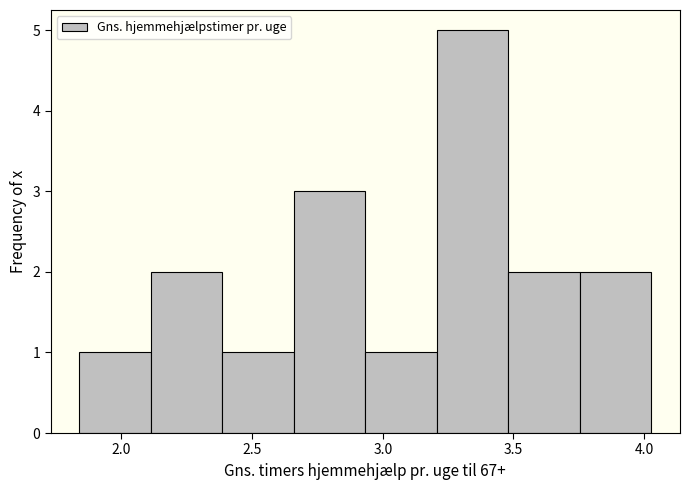

How tall is the bar that spans 2.95 to 3.20 on the x-axis? Neither the bar edges nor the heights are printed on the chart, so give them approximately, as read against the axes.

1